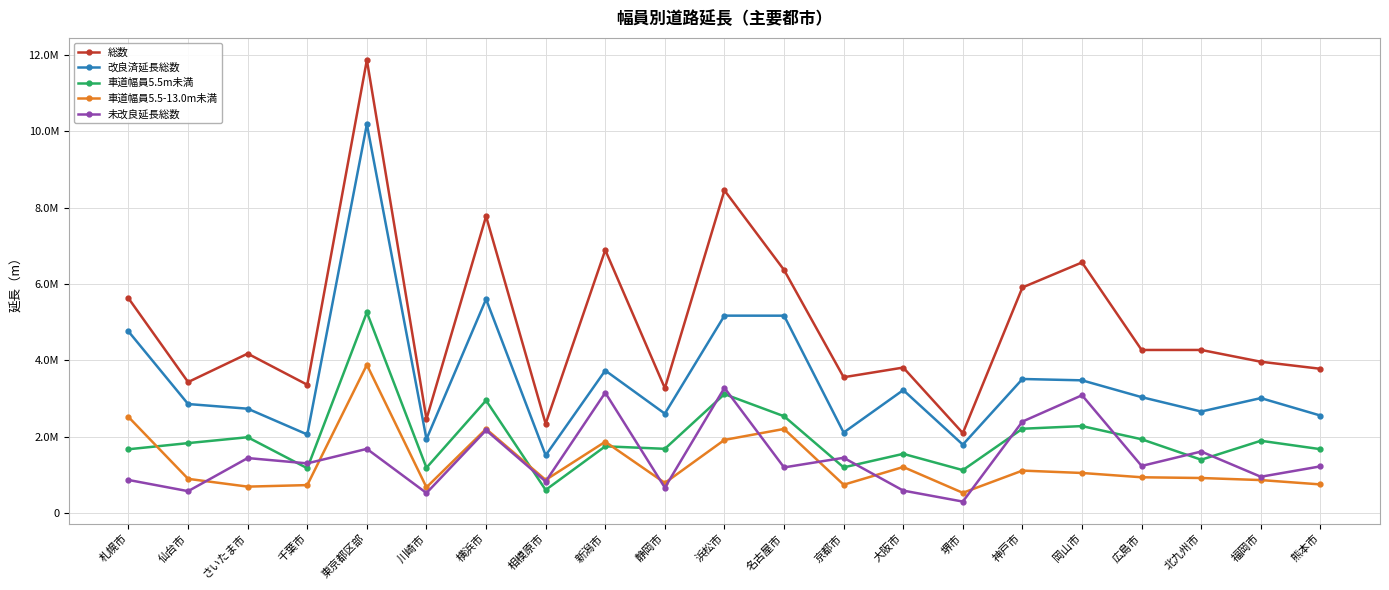

What is the maximum value for 総数?

11870062.0